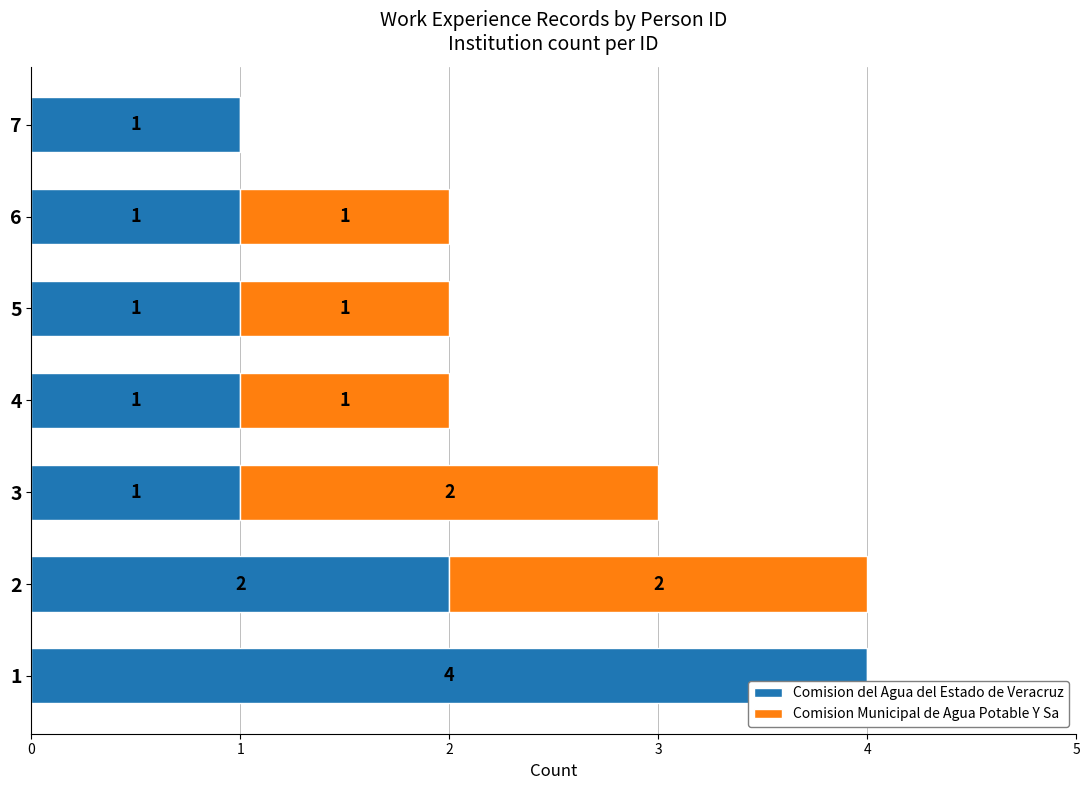

What is the maximum value for Comision del Agua del Estado de Veracruz?

4